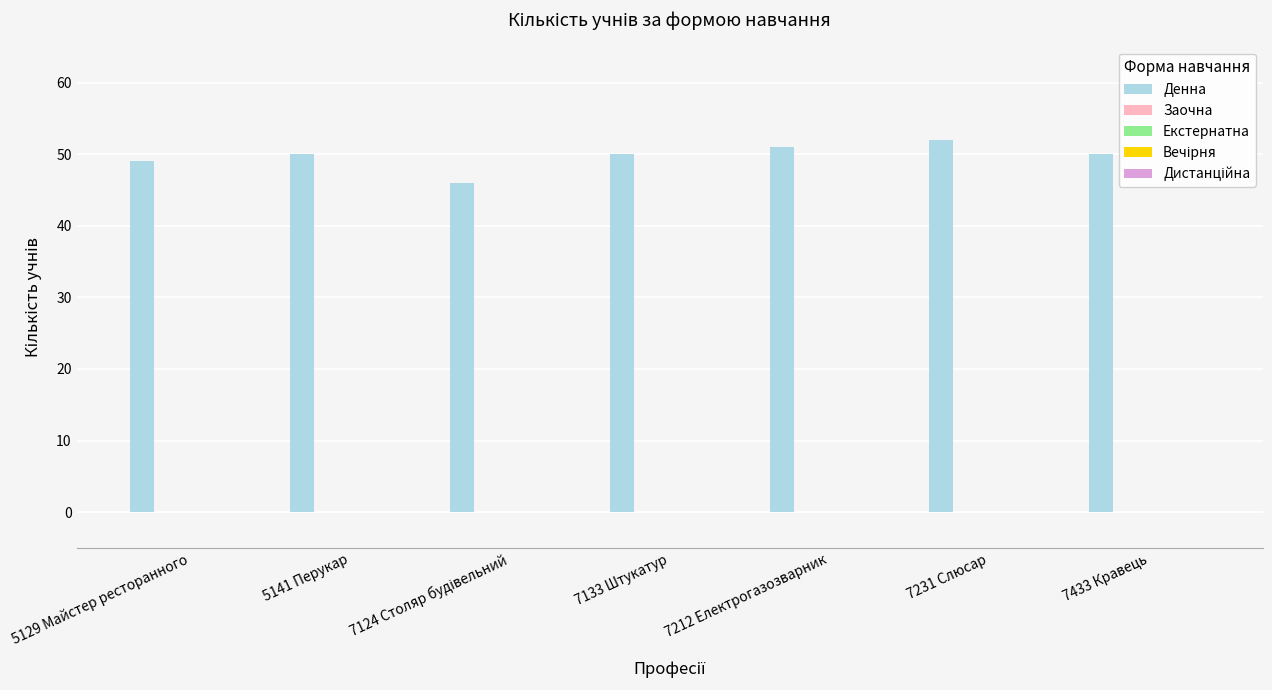

What is the greatest value displayed?

52